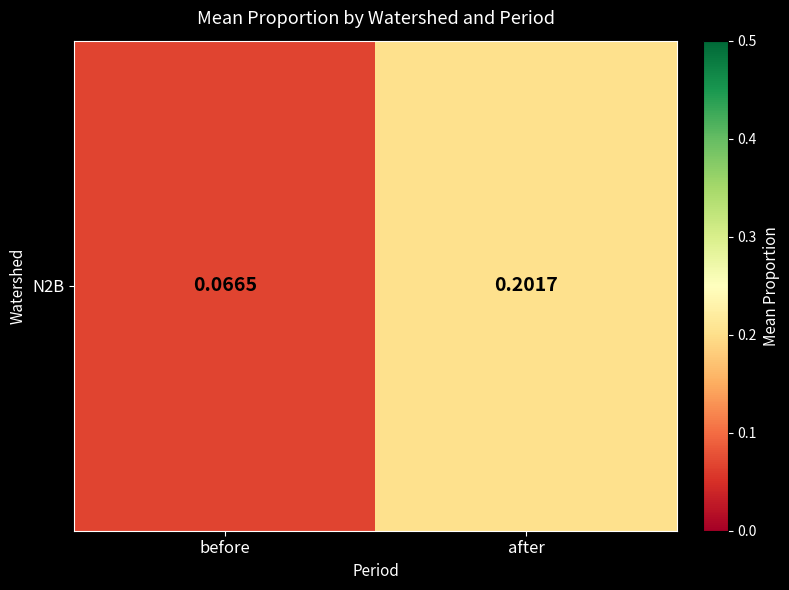

Which has a higher value, after or before?

after